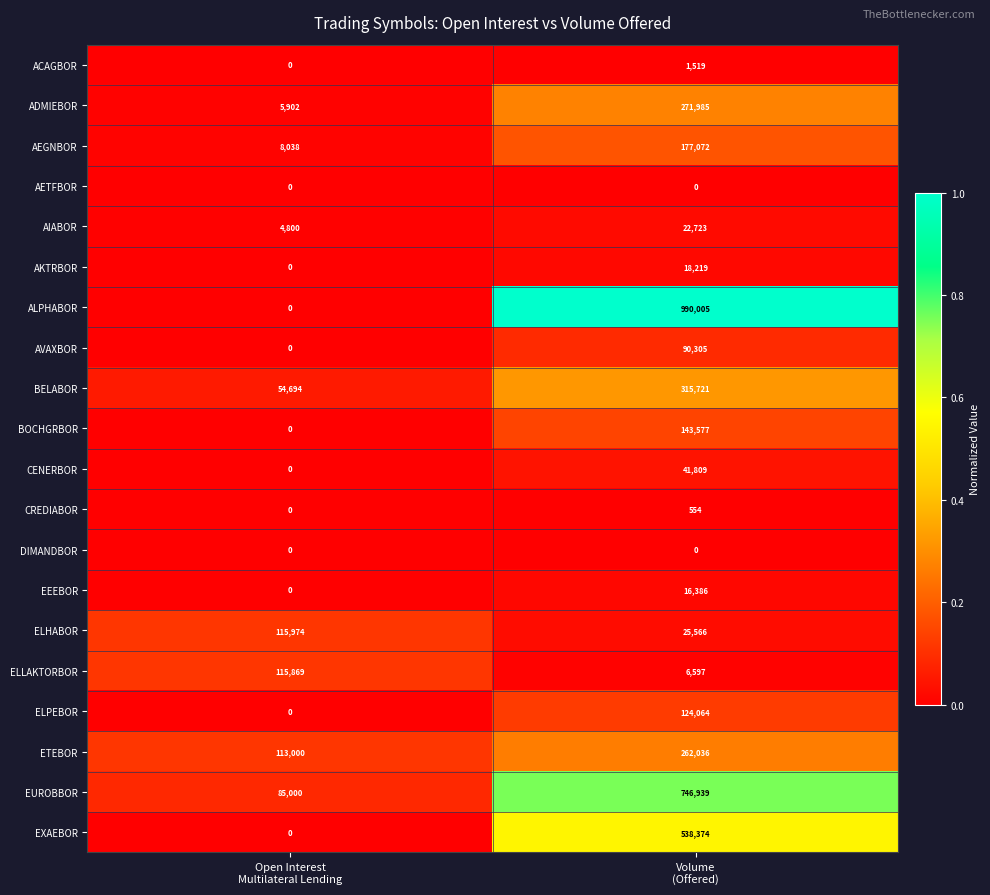

What is the difference between the maximum and minimum values in the ALPHABOR series?

990005